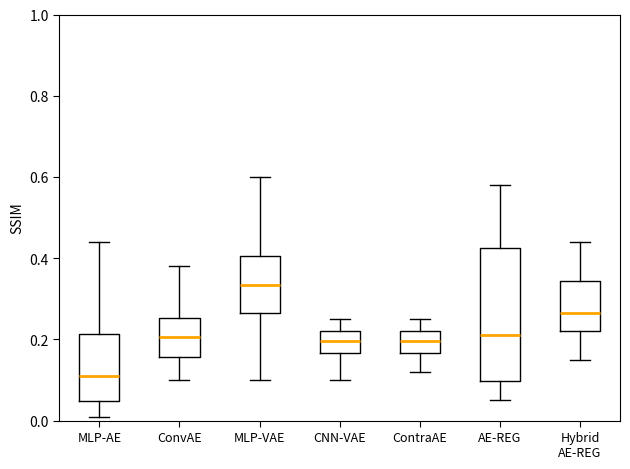

Reading left to right, read every box against the y-axis: the position of its median line, the range the box covers, and the ends of its whiskers. The values are not printed on the chart, so give them approximately, as read against the axis.

MLP-AE: median 0.12, box 0.04 to 0.22, whiskers 0.02 to 0.44
ConvAE: median 0.20, box 0.16 to 0.26, whiskers 0.10 to 0.38
MLP-VAE: median 0.34, box 0.26 to 0.40, whiskers 0.10 to 0.60
CNN-VAE: median 0.20, box 0.16 to 0.22, whiskers 0.10 to 0.26
ContraAE: median 0.20, box 0.16 to 0.22, whiskers 0.12 to 0.26
AE-REG: median 0.22, box 0.10 to 0.42, whiskers 0.06 to 0.58
Hybrid AE-REG: median 0.26, box 0.22 to 0.34, whiskers 0.16 to 0.44